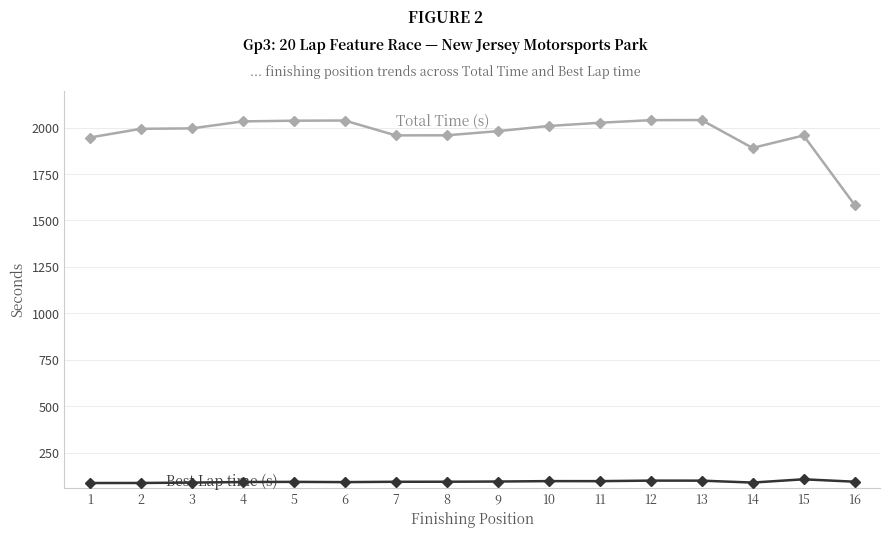

What is the smallest value displayed?

85.8